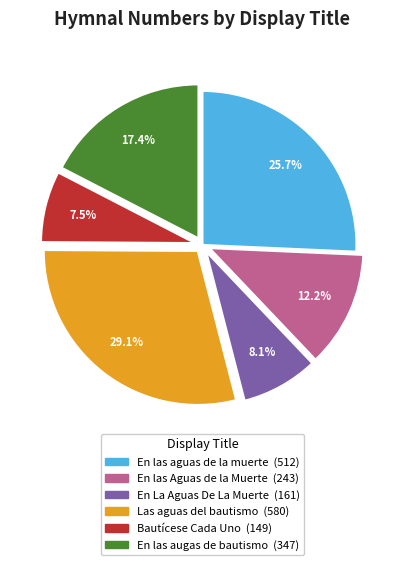

Is there any slice that represents more than half of the pie?

No